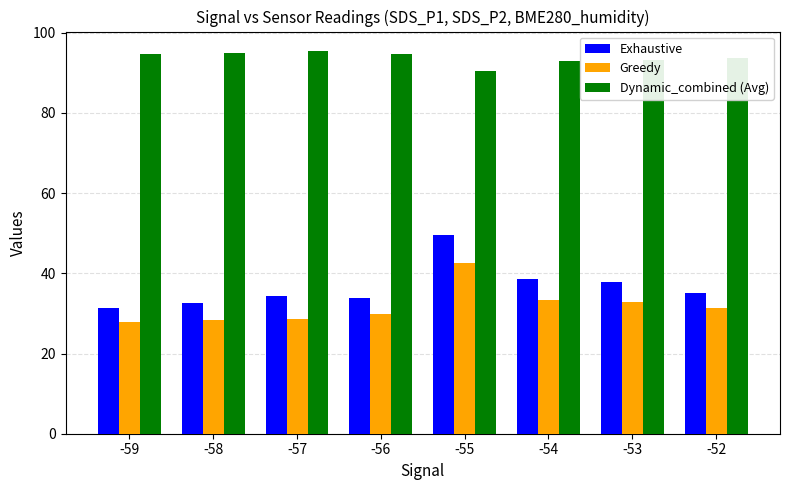

Is it true that Greedy equals 42.5 at -55?

True